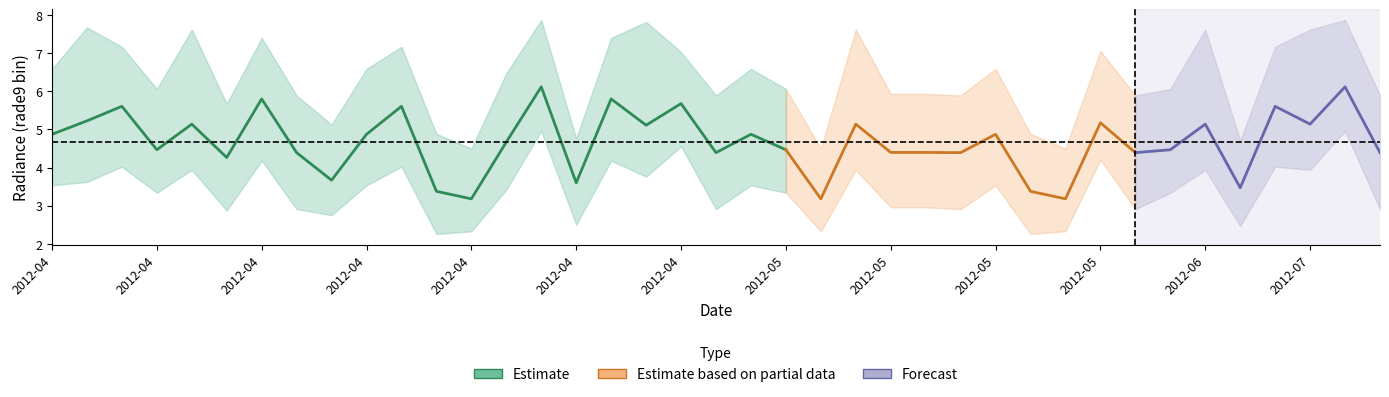

How many data points in rade9_bin_3q are above 6?

23